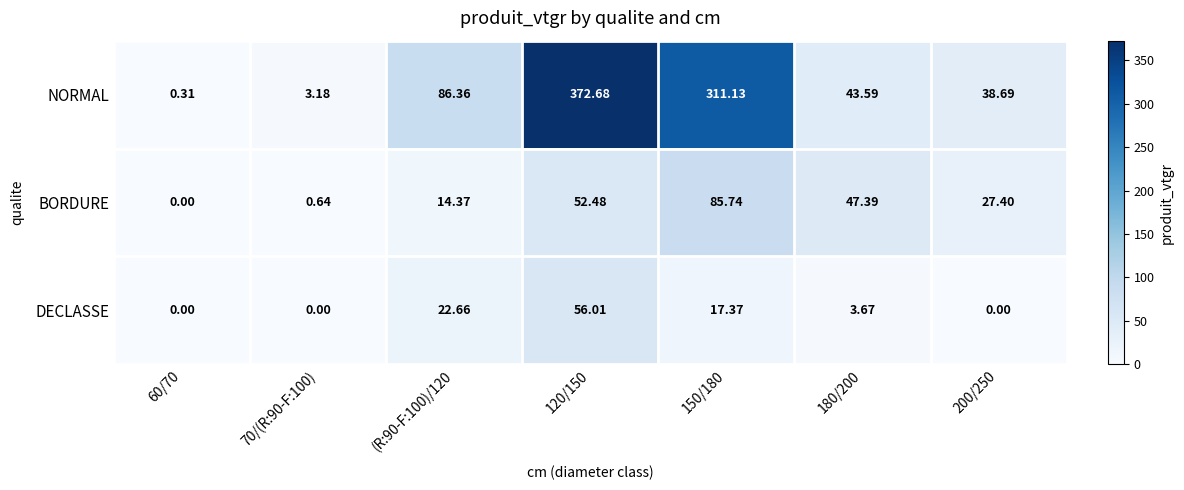

How many data points in DECLASSE are less than 3?

3